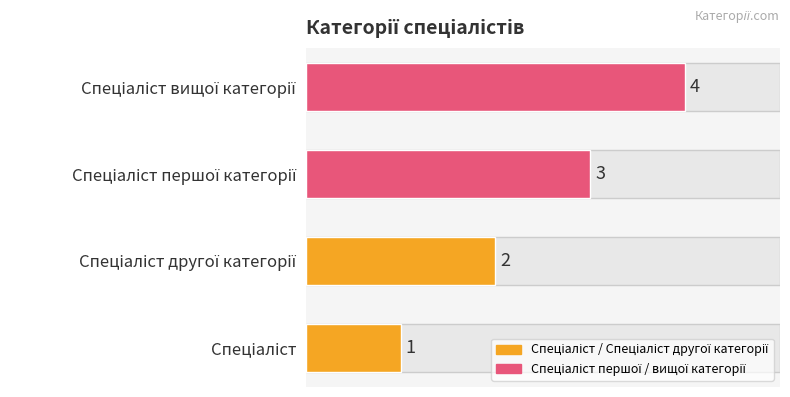

Count the values in the range 2 to 4.

3